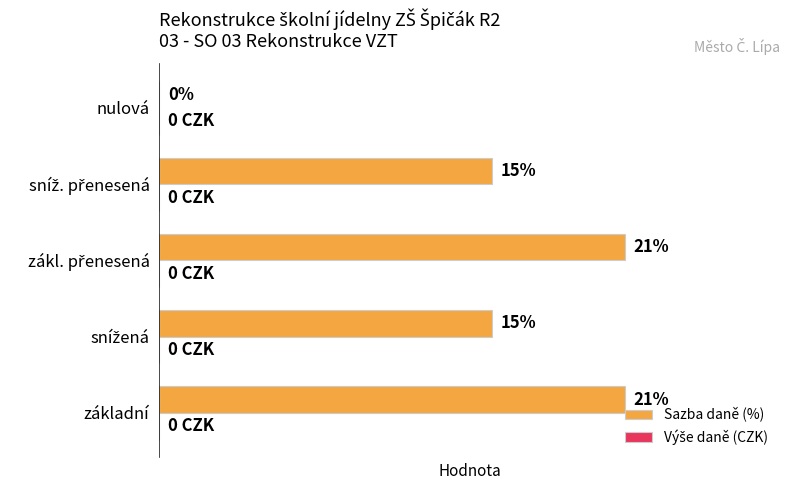

Between základní and nulová, which is larger?

základní